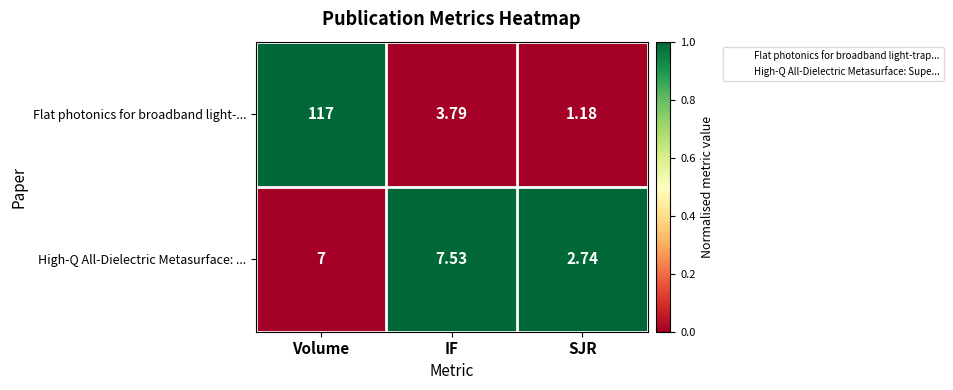

Which series has the widest spread of values?

Flat photonics for broadband light-...